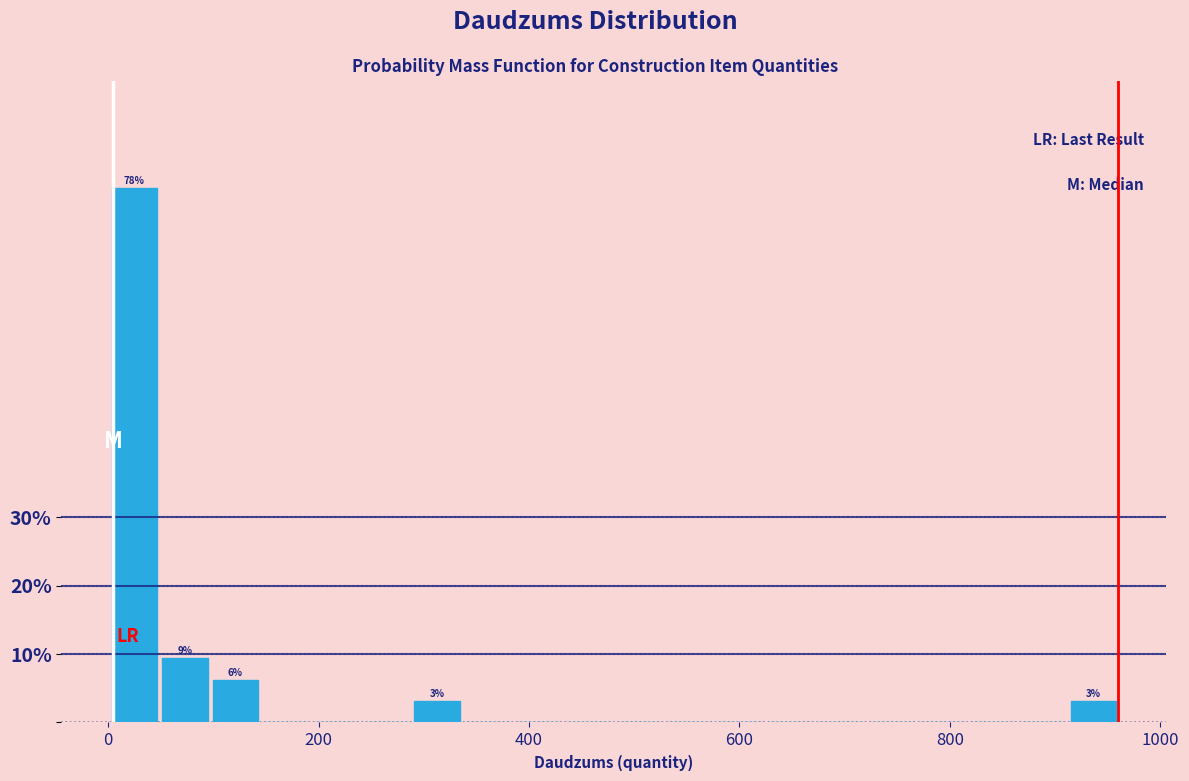

Read against the x-axis, roughly where is the centre of the tallest bar?

20